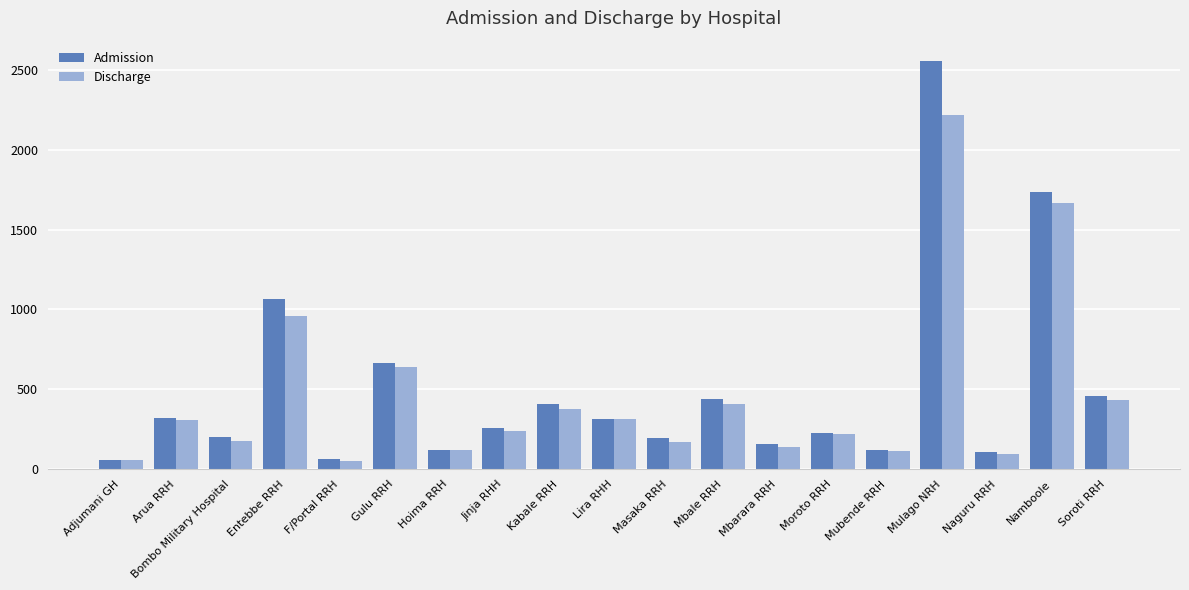

Does the chart contain stacked bars?

No